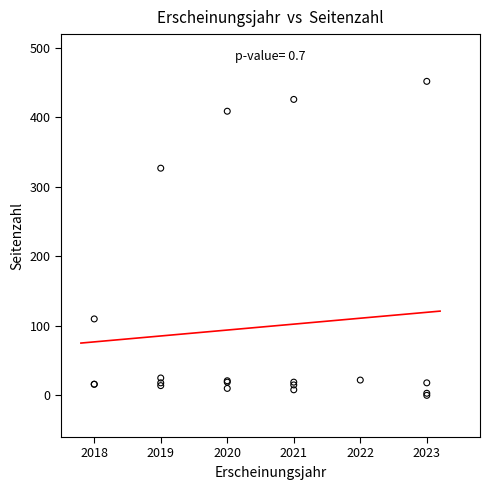

What Y value in the scatter plot is closest to 226?

327